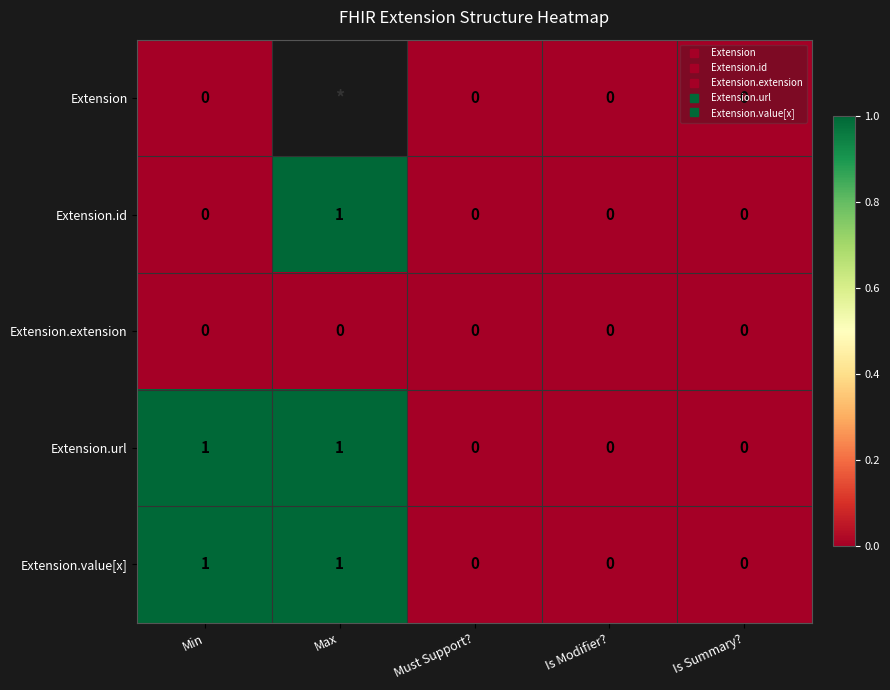

The value of Extension.value[x] at Must Support? is 0.0. True or false?

True